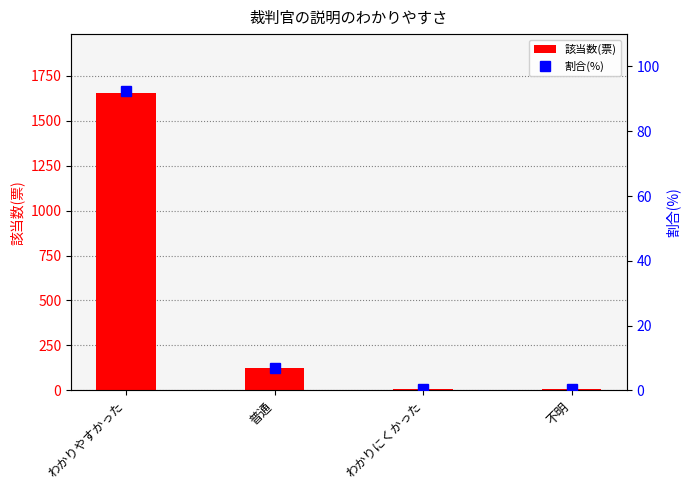

Which series has the largest range (max minus min)?

該当数(票)